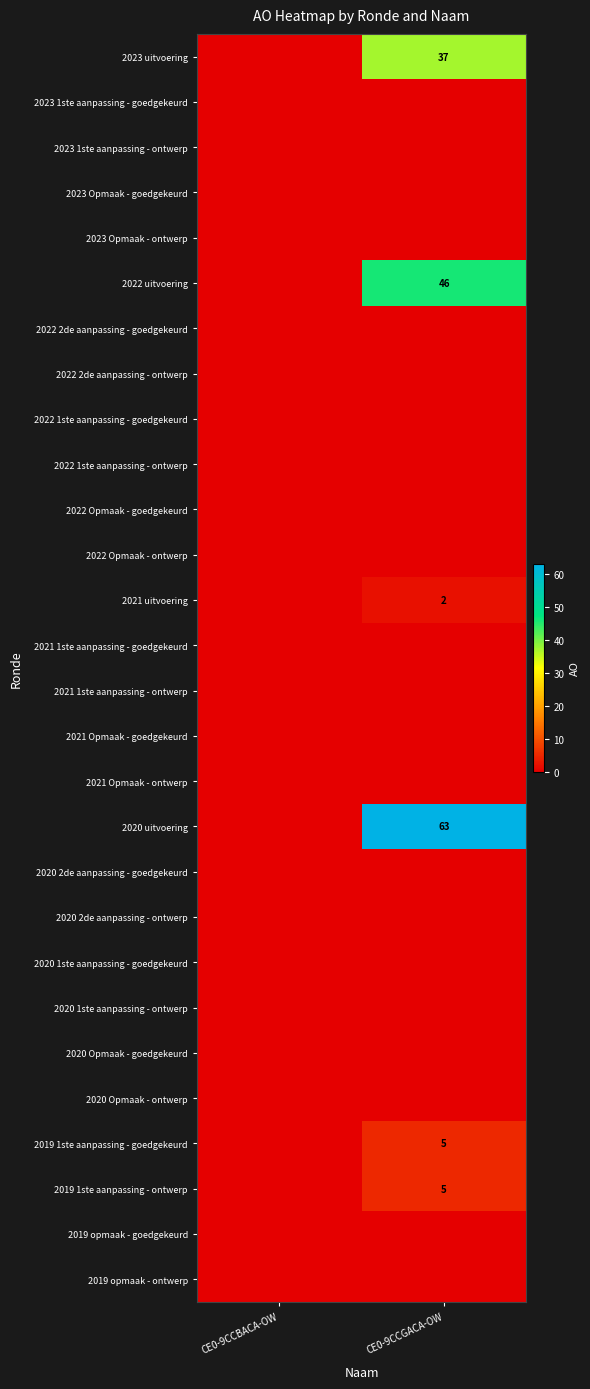

True or false: 2019 1ste aanpassing - goedgekeurd has a value of 3 at CE0-9CCGACA-OW.

False